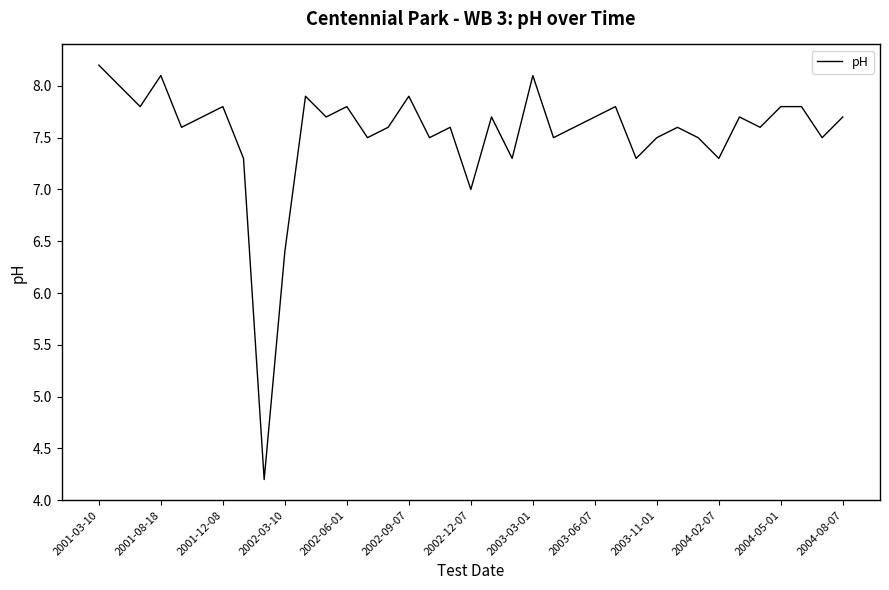

What is the smallest value displayed?

4.2